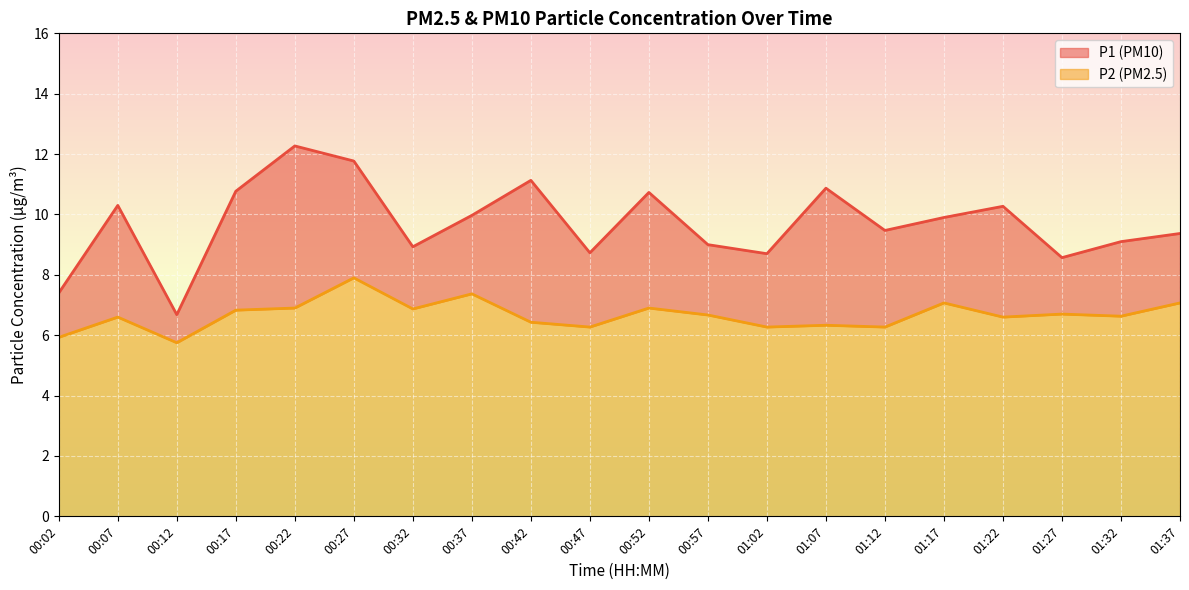

The value of P1 at 01:17 is 9.9. True or false?

True